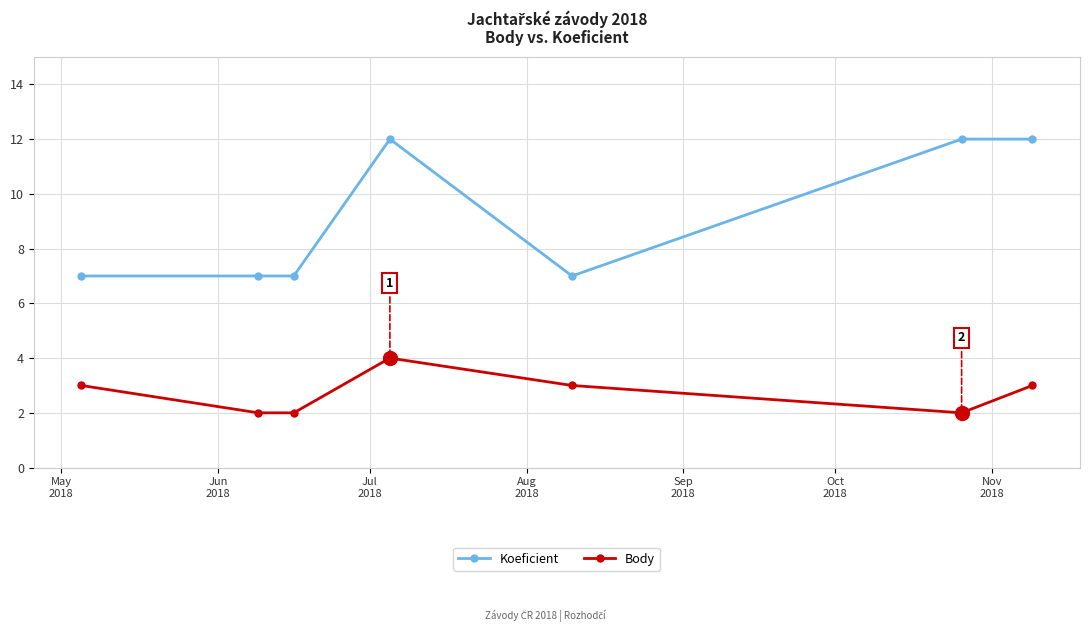

Which series has the widest spread of values?

Koeficient